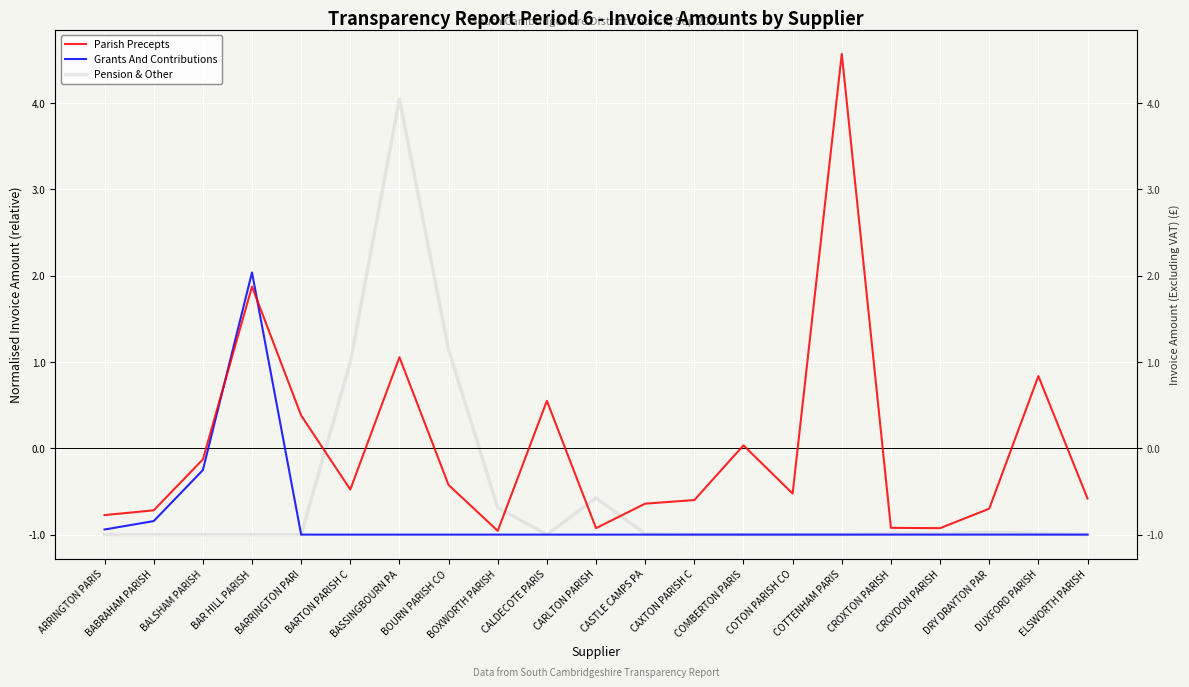

What are all the series names shown in the legend?

Parish Precepts, Grants And Contributions, Pension & Other